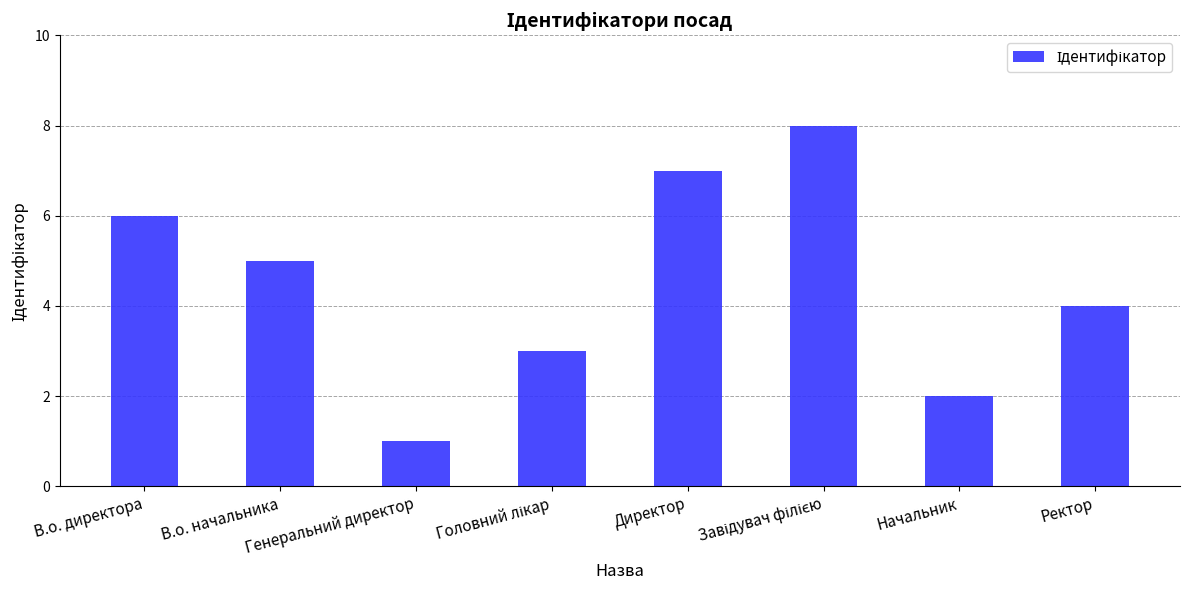

What is the greatest value displayed?

8